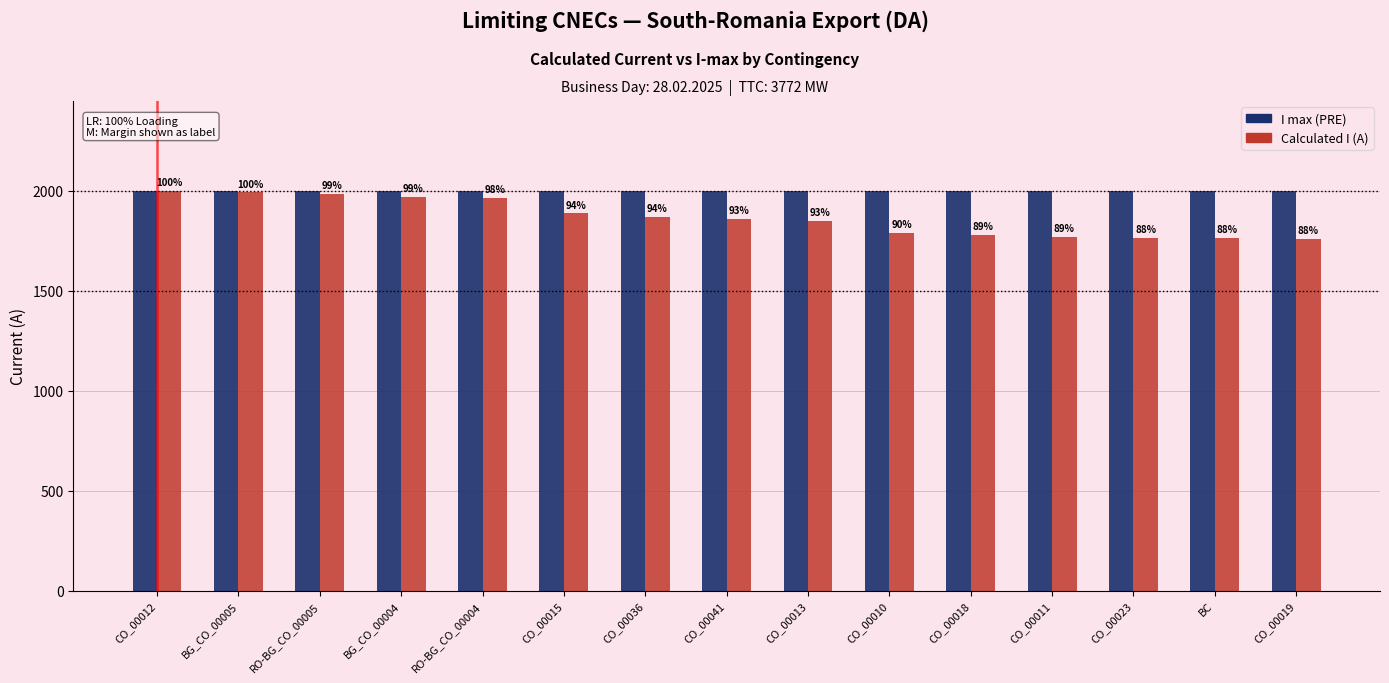

Which has a higher value, RO-BG_CO_00004 or CO_00010?

RO-BG_CO_00004